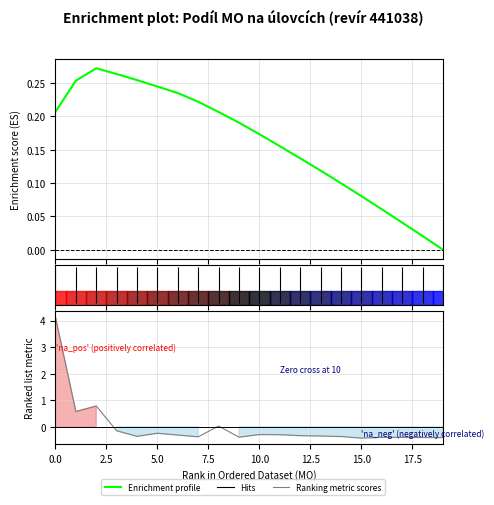

Reading left to right, what are all the values shown in this chart?

Enrichment profile: 0.2	0.3	0.3	0.3	0.3	0.2	0.2	0.2	0.2	0.2	0.2	0.2	0.1	0.1	0.1	0.1	0.1	0.0	0.0	-0.0
Ranking metric scores: 4.1	0.6	0.8	-0.2	-0.4	-0.2	-0.3	-0.4	0.0	-0.4	-0.3	-0.3	-0.3	-0.3	-0.4	-0.4	-0.4	-0.4	-0.4	-0.4